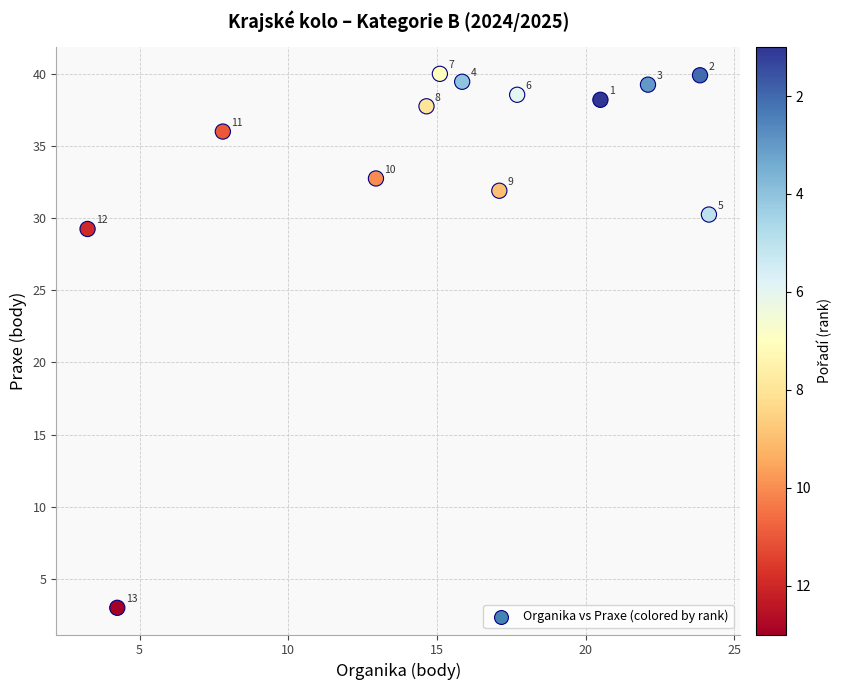

What is the range of X values (max minus min)?

20.9